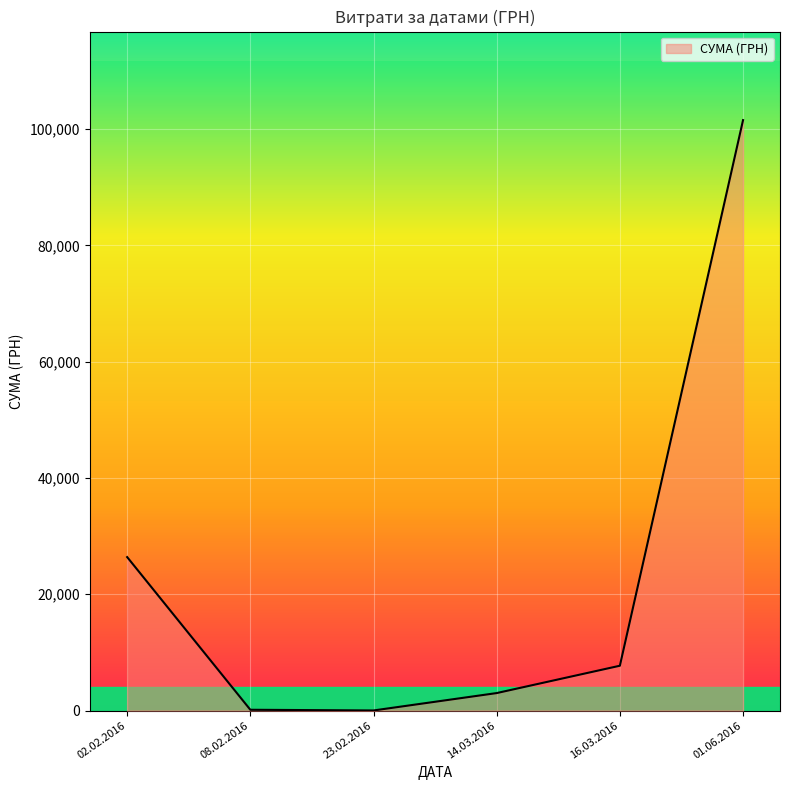

The value at 02.02.2016 is 26396.5. True or false?

True